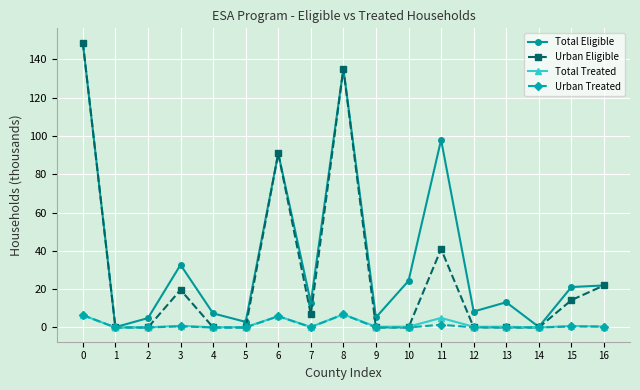

Which series has the largest total across all categories?

Total Eligible